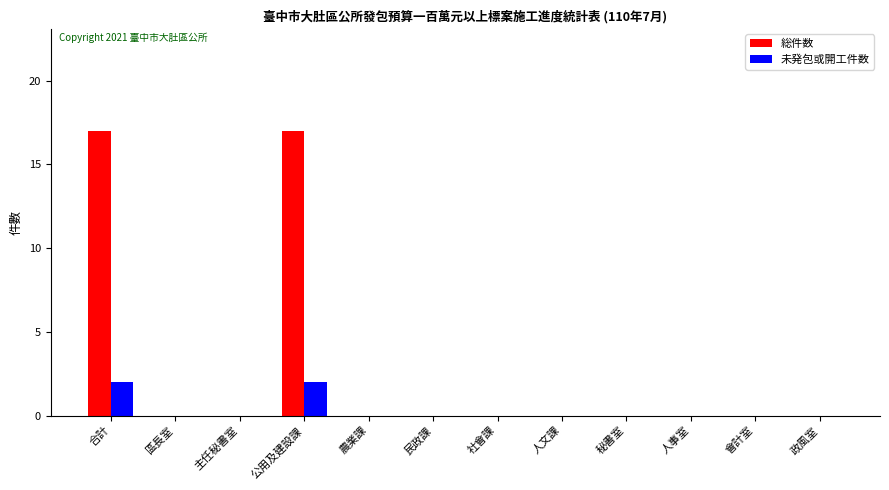

Which series has the largest total across all categories?

総件数